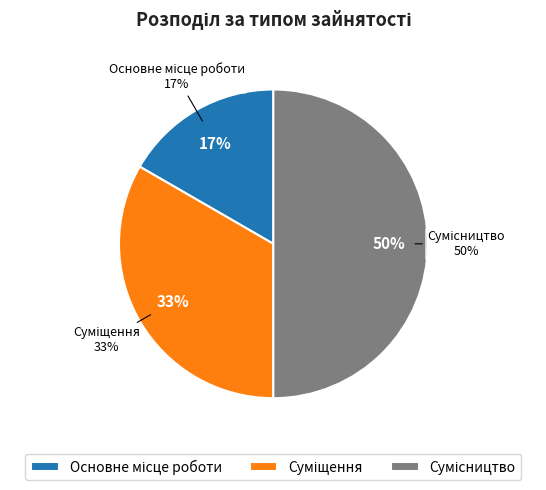

How much of the chart is everything except Основне місце роботи?

83.3%